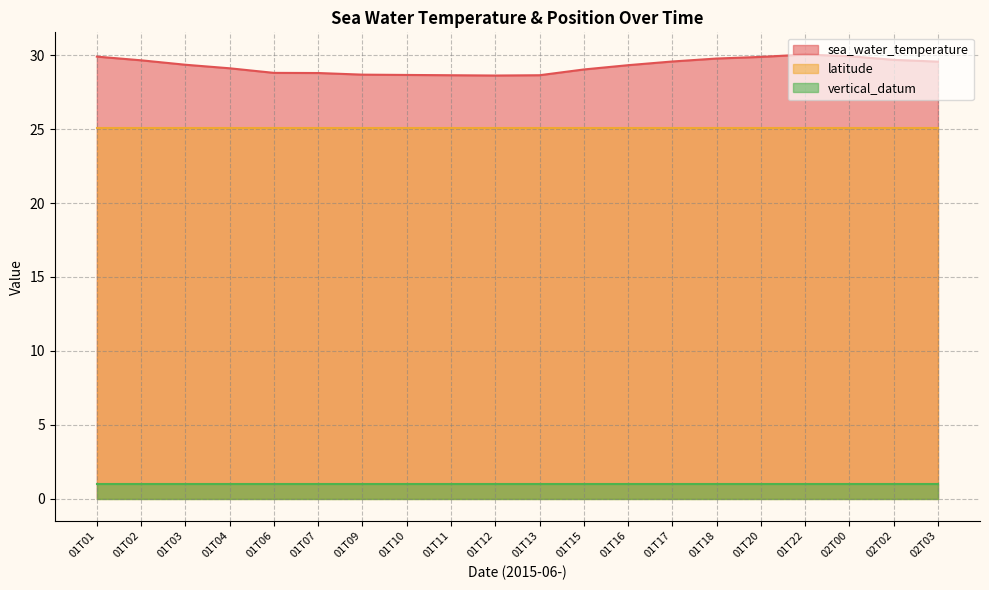

What is the label of the 13th point from the right?

01T10